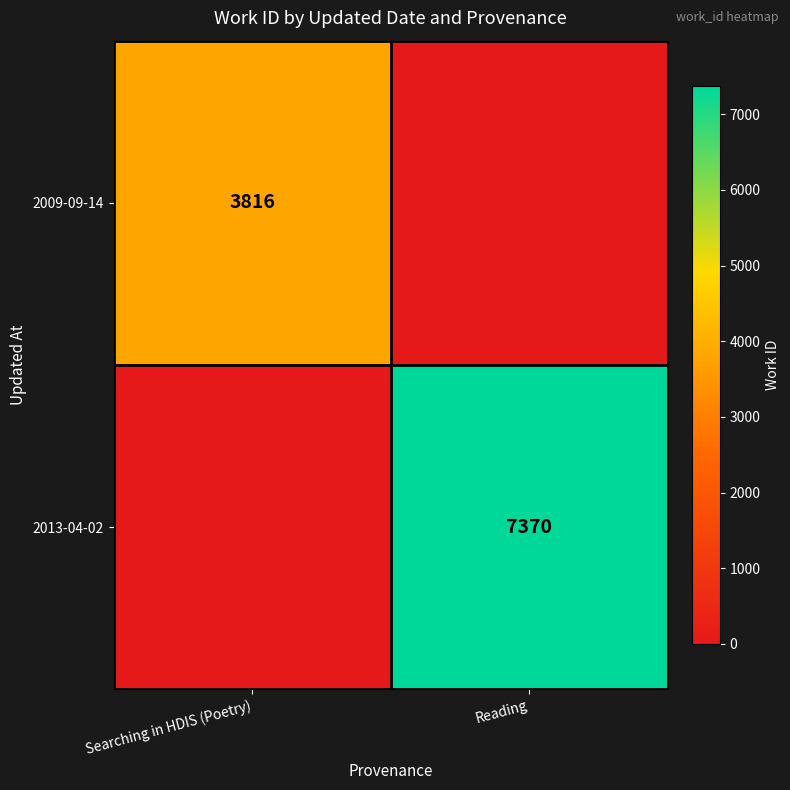

True or false: 2013-04-02 has a value of 13240 at Reading.

False